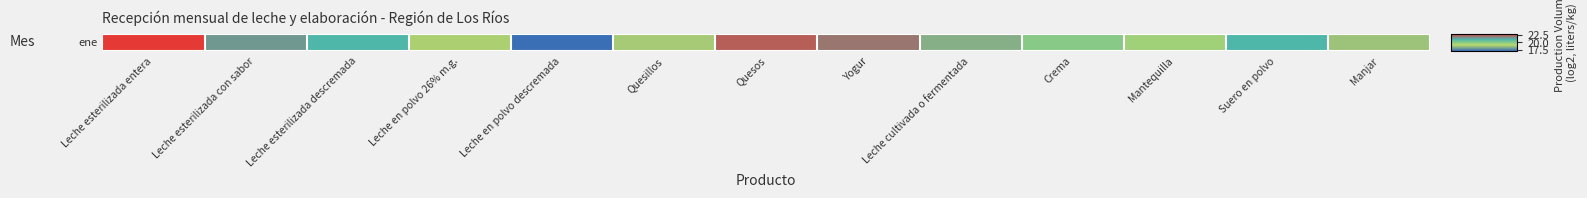

List the labels in order of value, largest first.

Leche esterilizada entera, Quesos, Yogur, Leche esterilizada con sabor, Suero en polvo, Leche esterilizada descremada, Crema, Mantequilla, Leche en polvo 26% m.g., Quesillos, Manjar, Leche cultivada o fermentada, Leche en polvo descremada